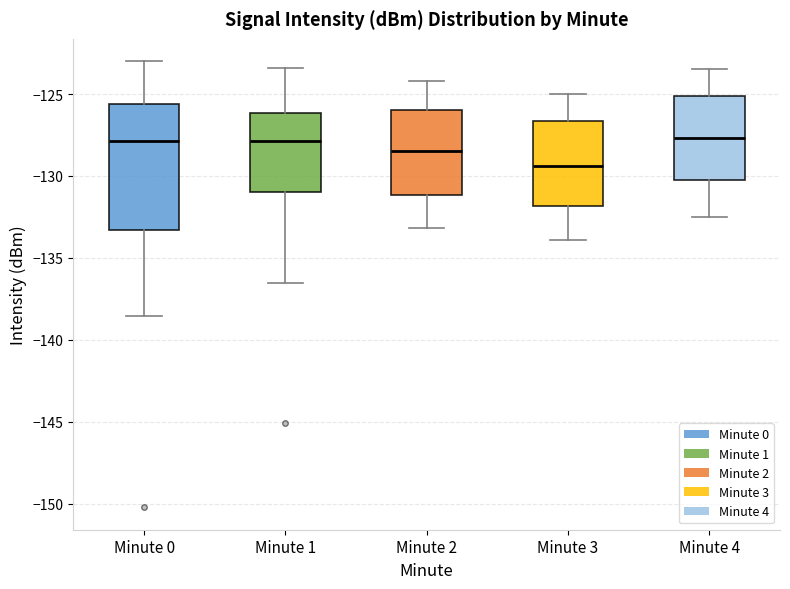

Reading left to right, read every box against the y-axis: the position of its median line, the range the box covers, and the ends of its whiskers. The values are not printed on the chart, so give them approximately, as read against the axis.

Minute 0: median -128.0, box -133.5 to -125.5, whiskers -138.5 to -123.0
Minute 1: median -128.0, box -131.0 to -126.0, whiskers -136.5 to -123.5
Minute 2: median -128.5, box -131.0 to -126.0, whiskers -133.0 to -124.0
Minute 3: median -129.5, box -132.0 to -126.5, whiskers -134.0 to -125.0
Minute 4: median -127.5, box -130.5 to -125.0, whiskers -132.5 to -123.5